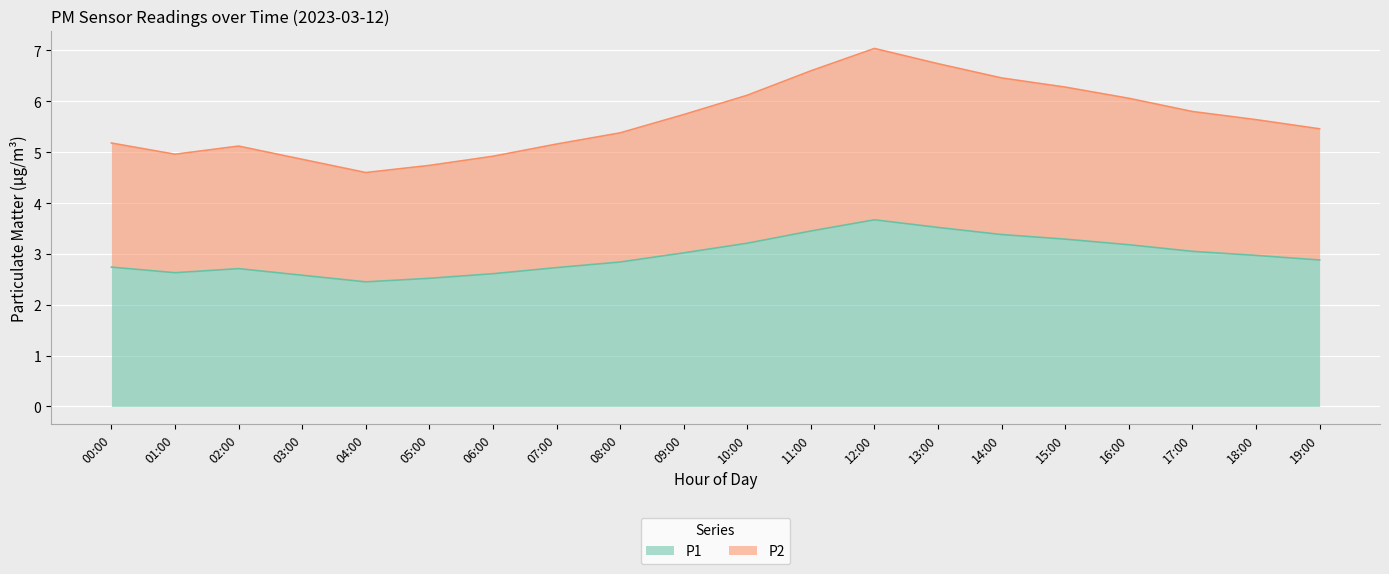

What is the highest value of the P2 series?

7.0